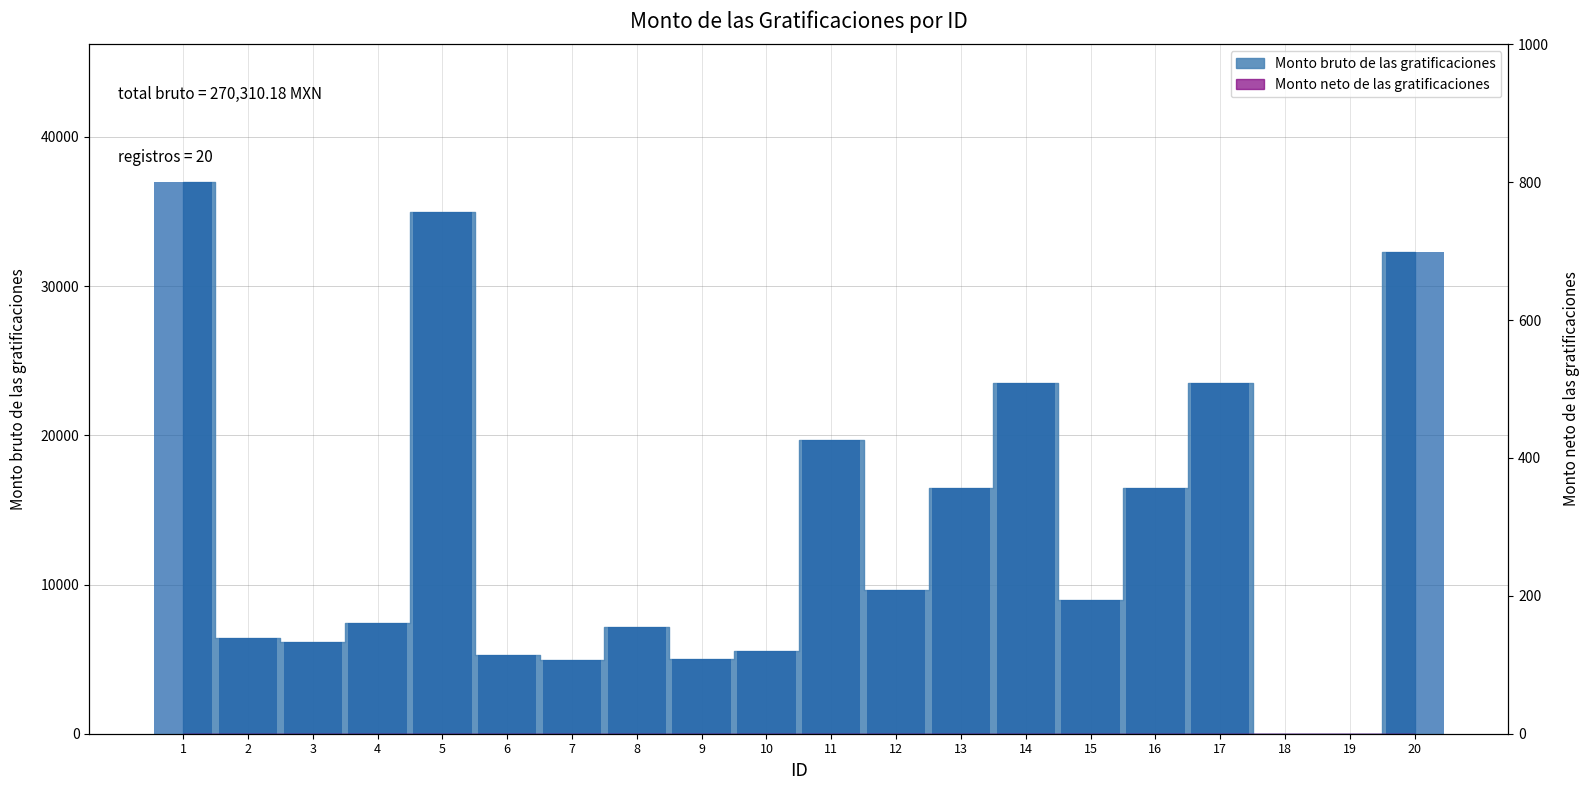

Which has a higher value, 11 or 3?

11